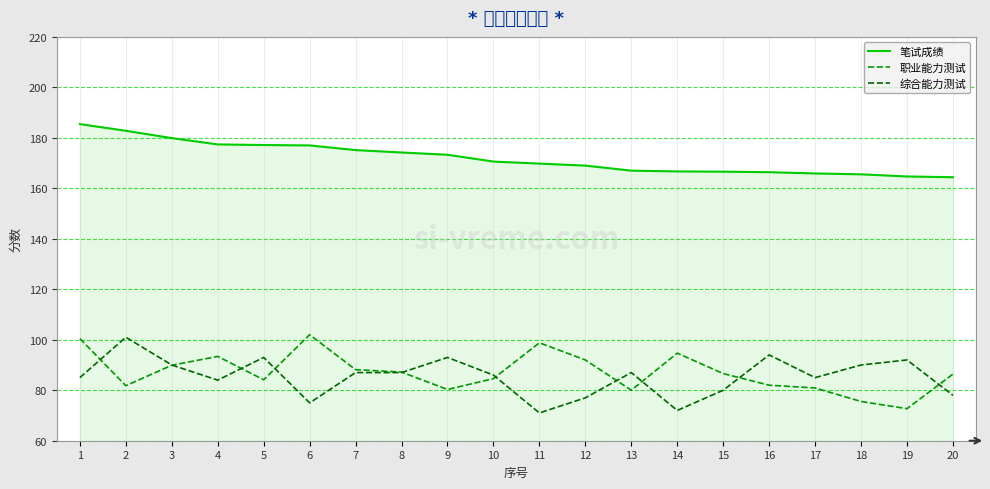

The value of 职业能力测试 at 1 is 152.2. True or false?

False